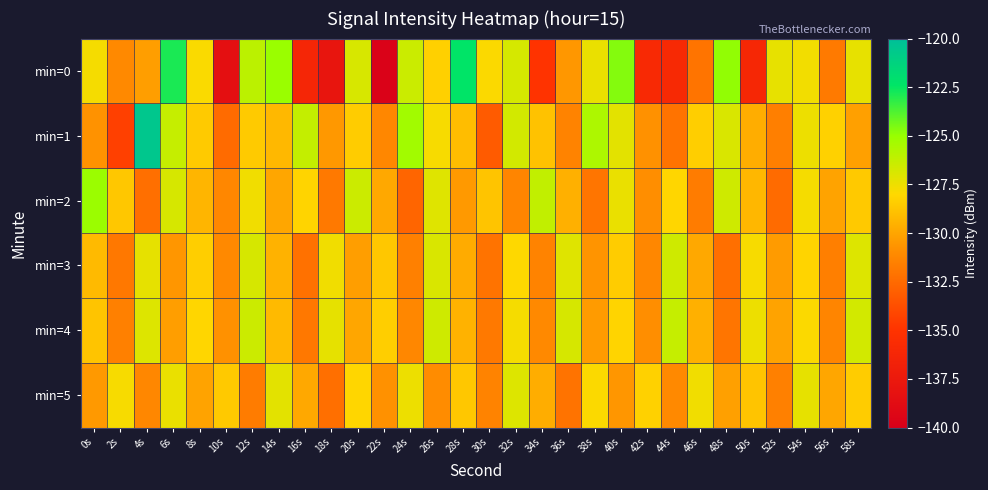

What is the spread (max minus min) of values at 4s?

11.7